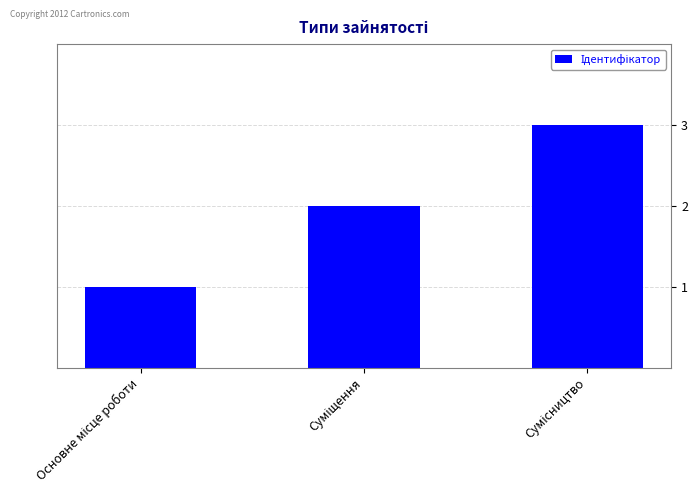

What is the maximum value shown in the chart?

3